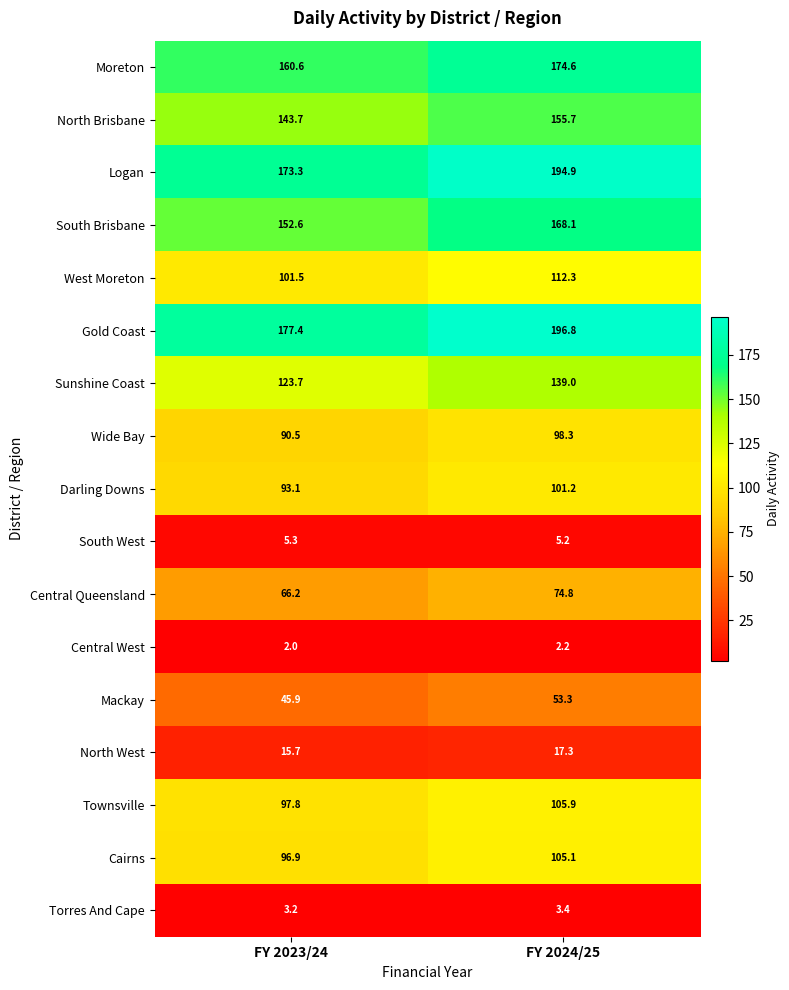

At which label is Logan closest to 184?

FY 2023/24